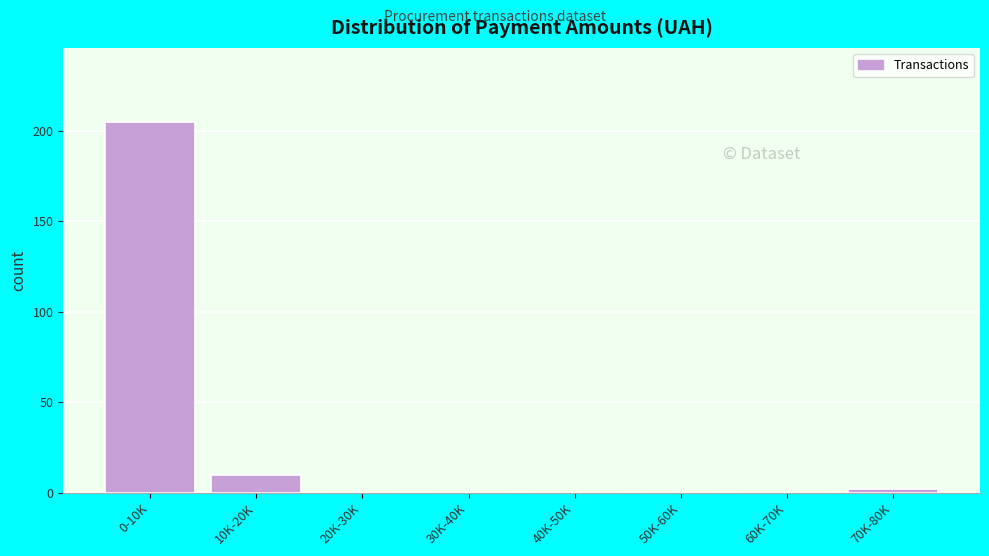

Reading left to right, list all the values displayed in this chart.

0-10K=205	10K-20K=10	20K-30K=0	30K-40K=0	40K-50K=0	50K-60K=0	60K-70K=0	70K-80K=2